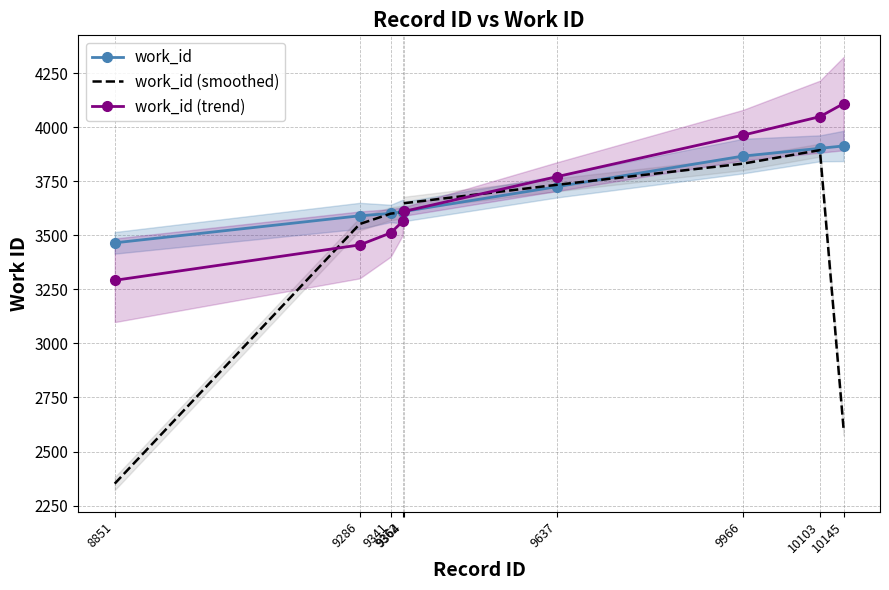

The work_id (trend) series shows 5666.4 at 9966. True or false?

False